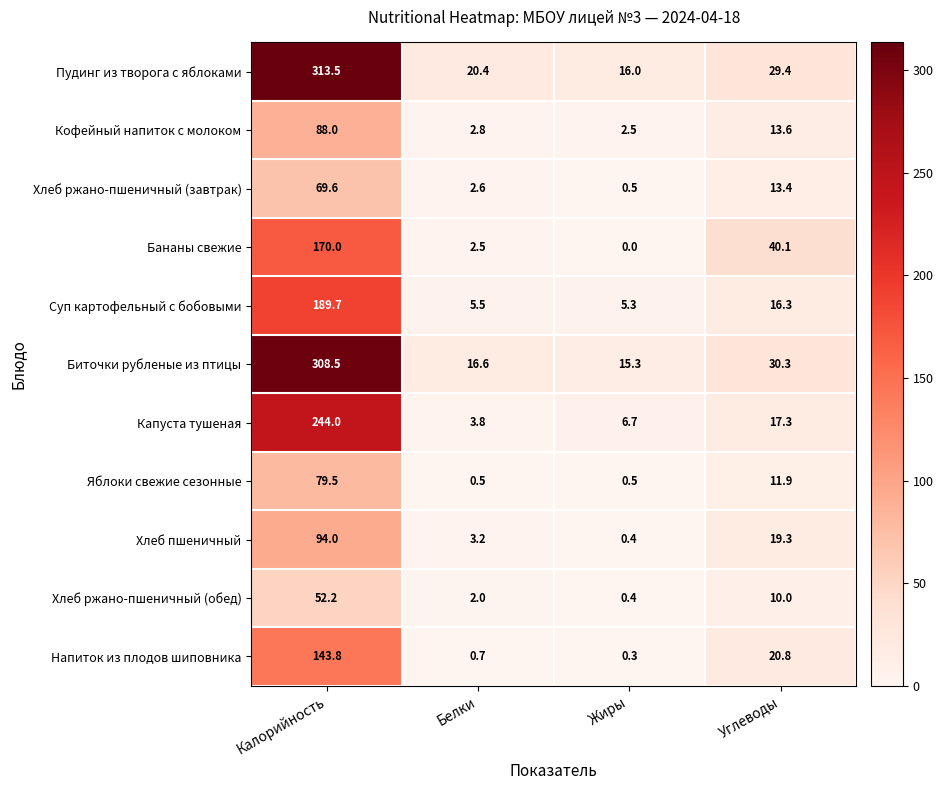

Which series has the largest total across all categories?

Пудинг из творога с яблоками